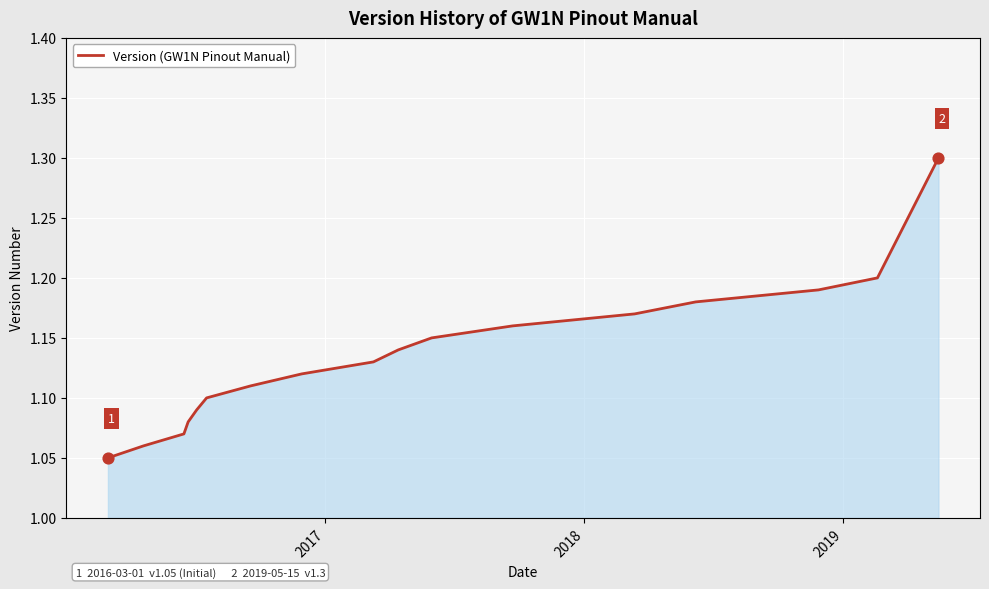

What is the greatest value displayed?

1.3